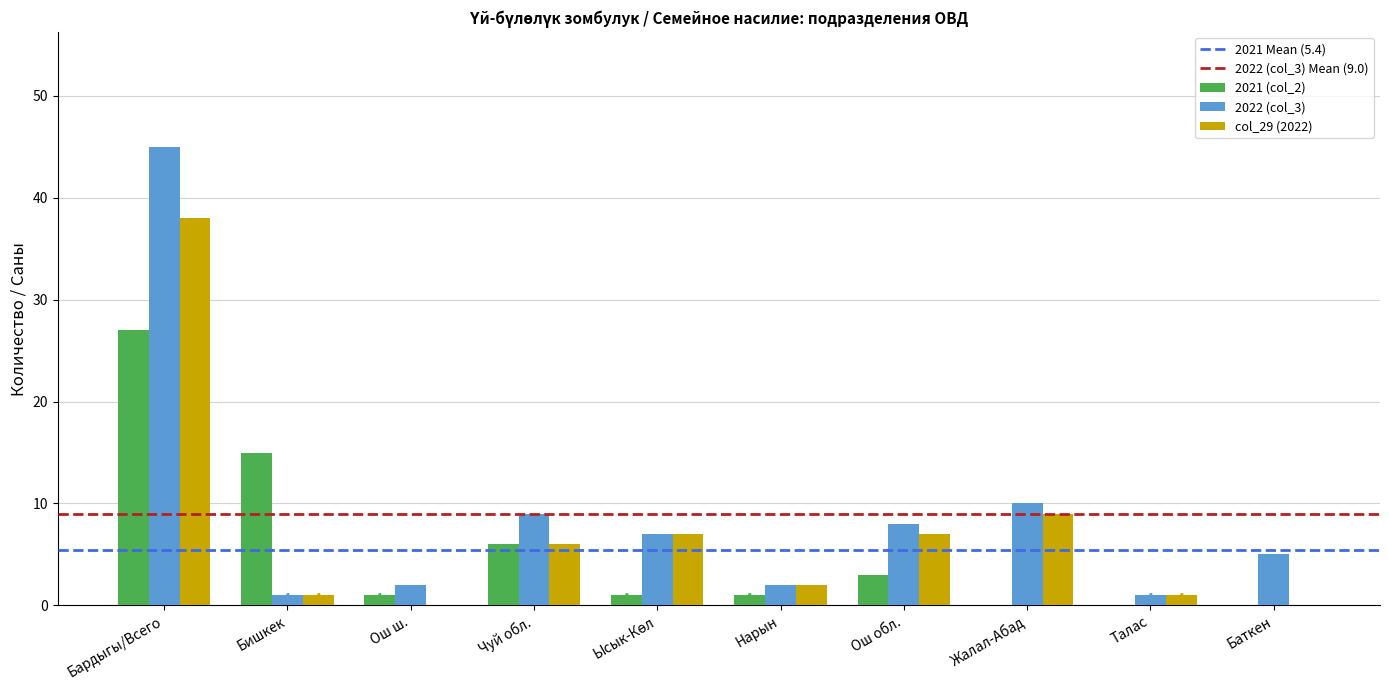

How many distinct data groups are displayed?

3